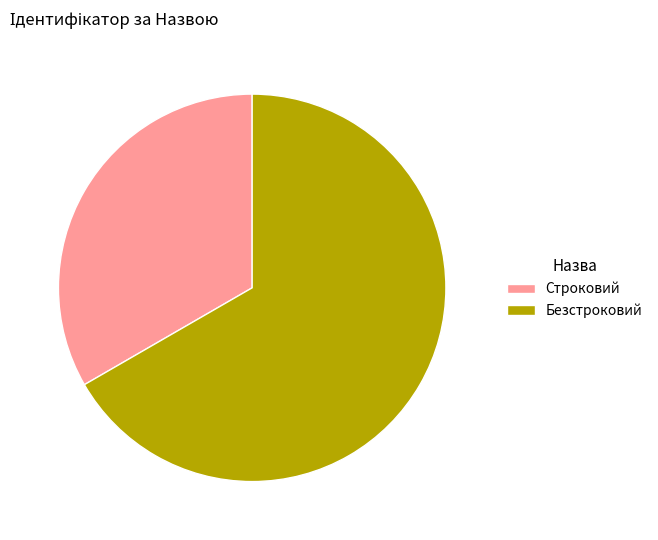

Which slice is the largest?

Безстроковий